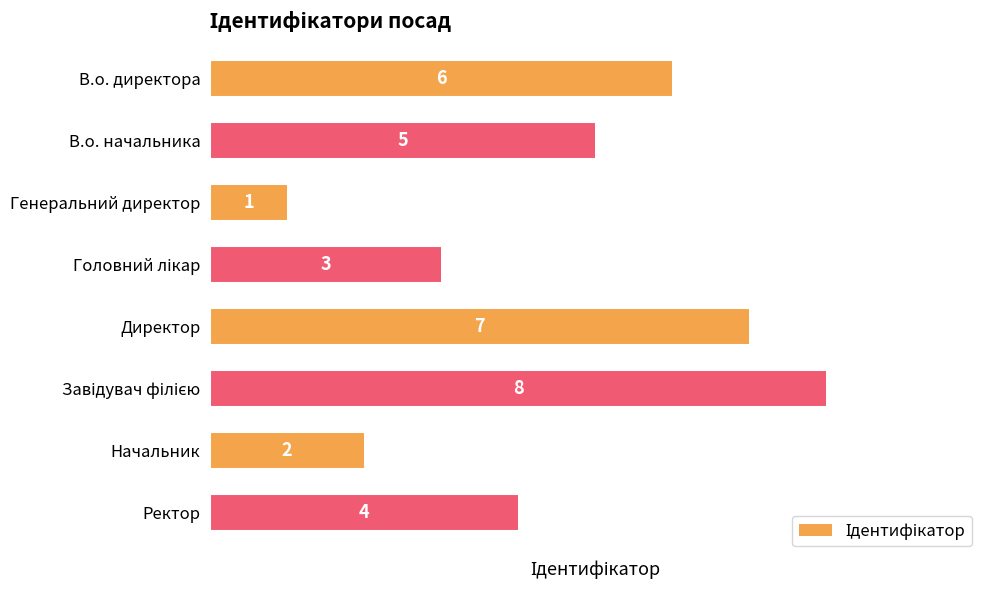

True or false: the data shows 1 at Начальник.

False